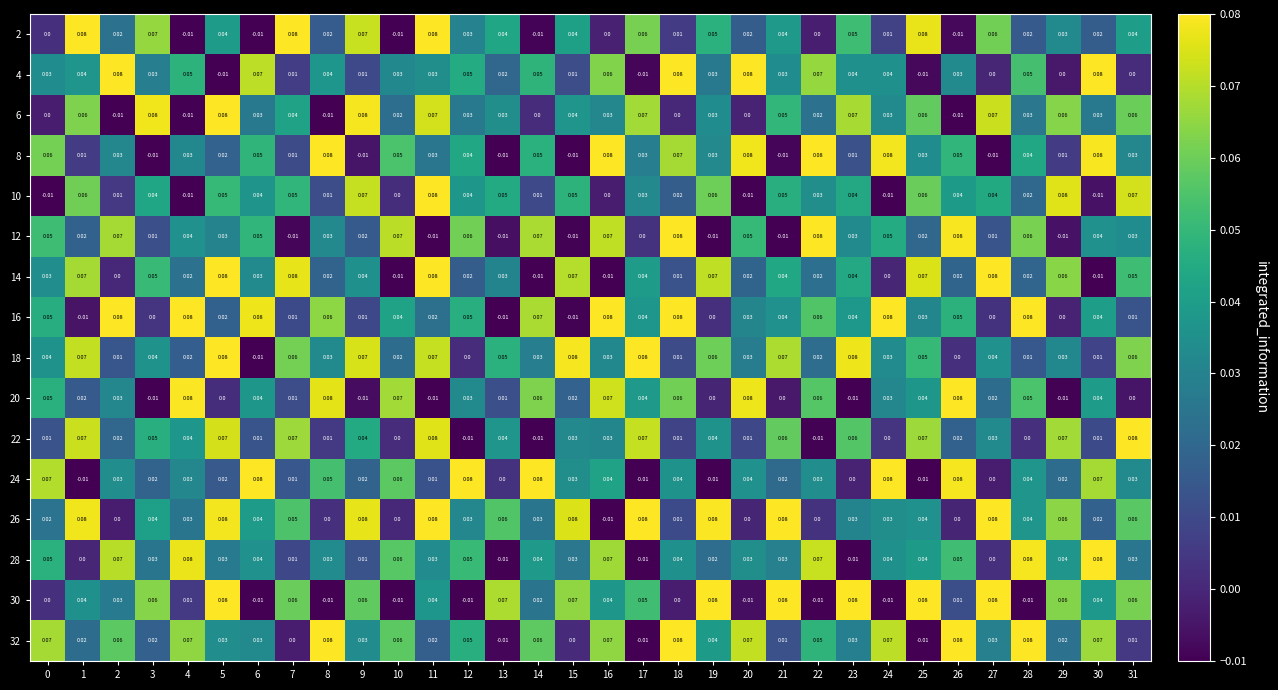

Is the value of 2 at 18 greater than the value of 10 at 12?

No